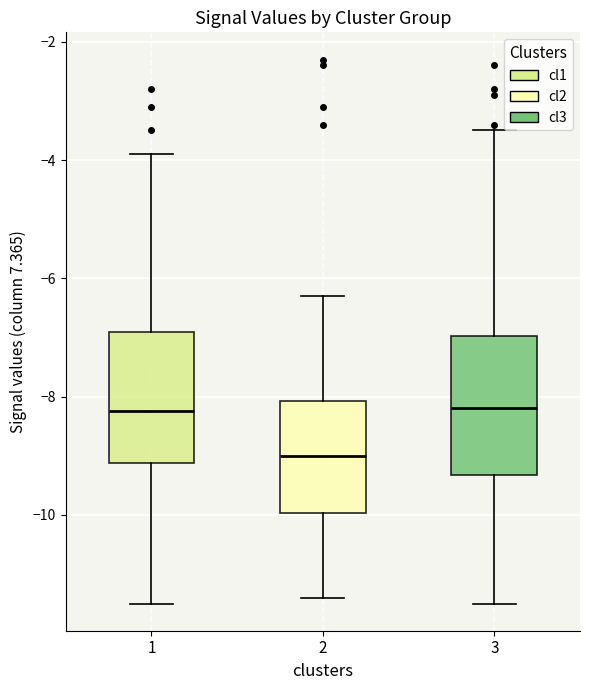

Where is the upper edge of the box at x = 1 on the y-axis? The values are not printed on the chart, so give them approximately, as read against the axis.

-6.8